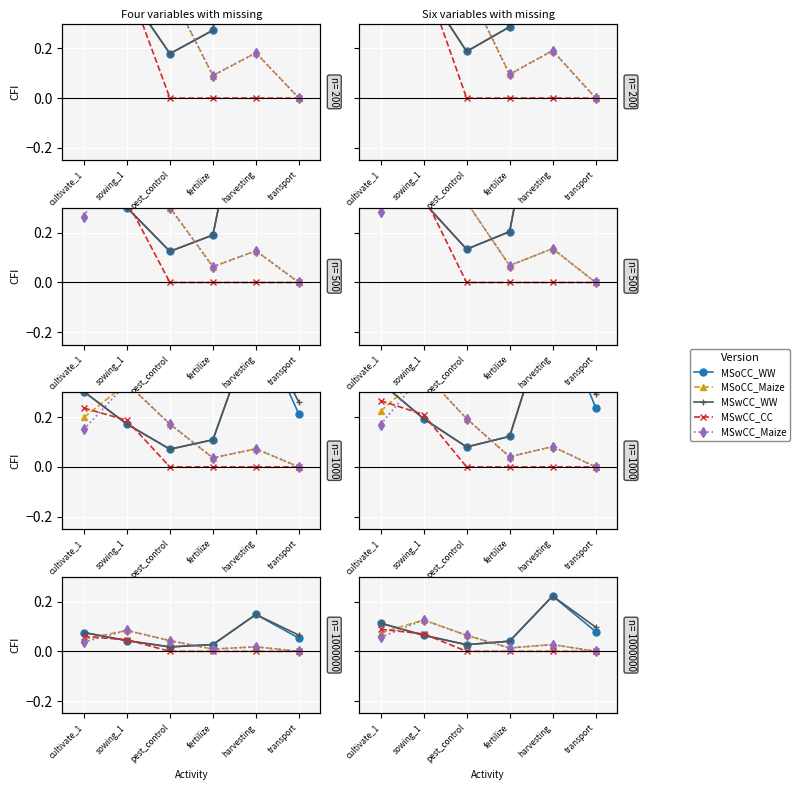

After their last crossing, which series has the higher values: MSwCC_CC or MSoCC_WW?

MSoCC_WW